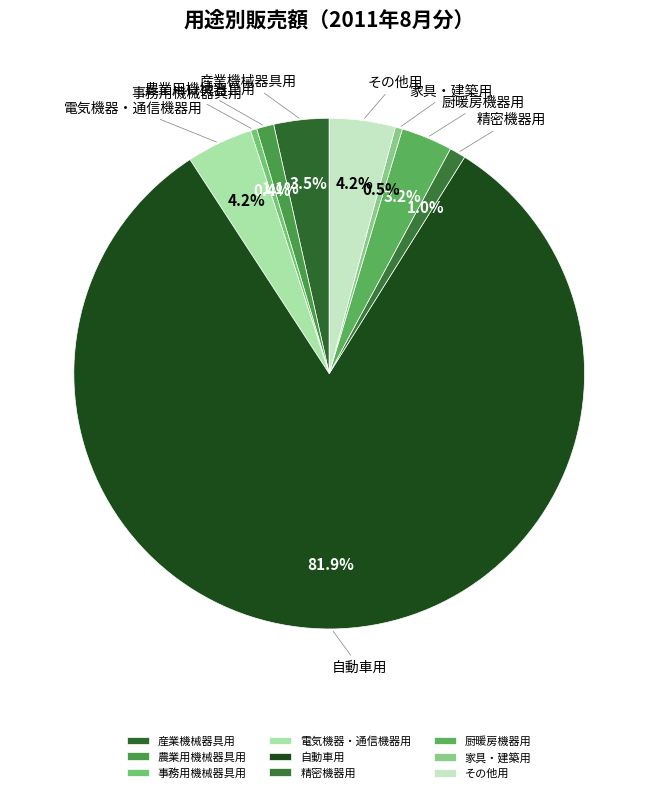

To the nearest percent, what portion does 電気機器・通信機器用 represent?

4%